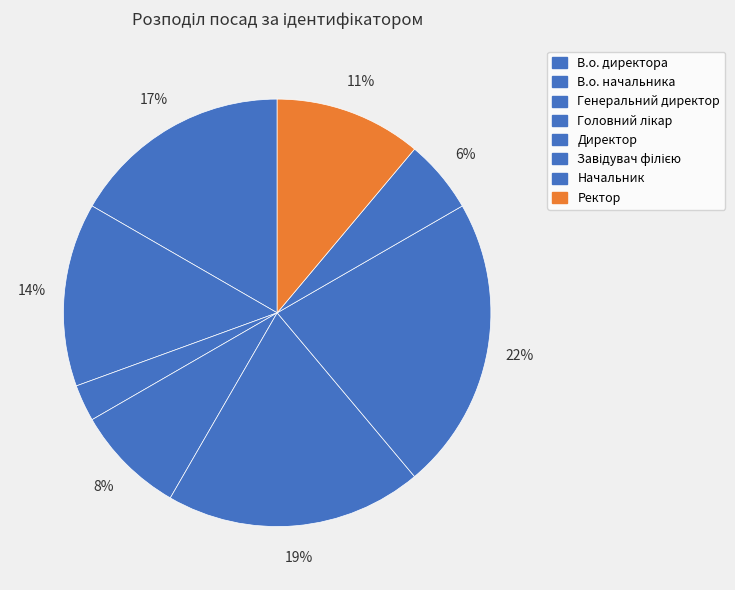

Count the number of slices in the pie.

8